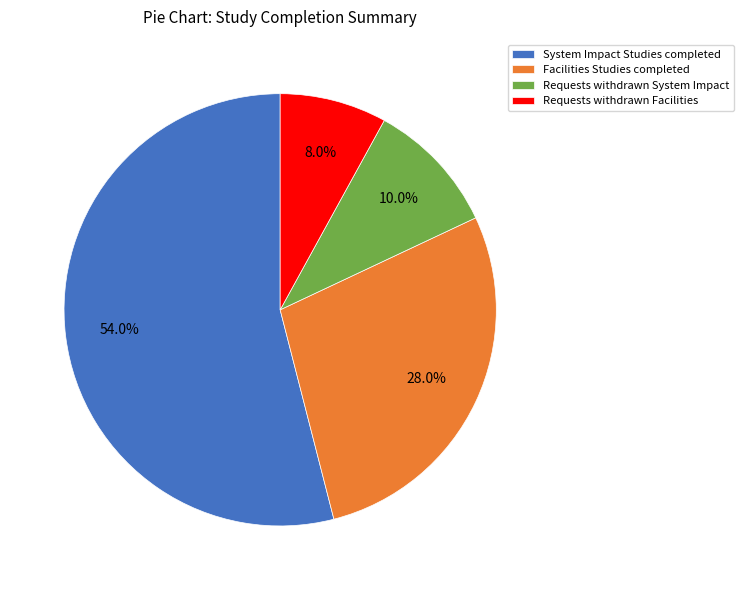

Combined, what portion of the pie is Requests withdrawn System Impact and Requests withdrawn Facilities?

18.0%